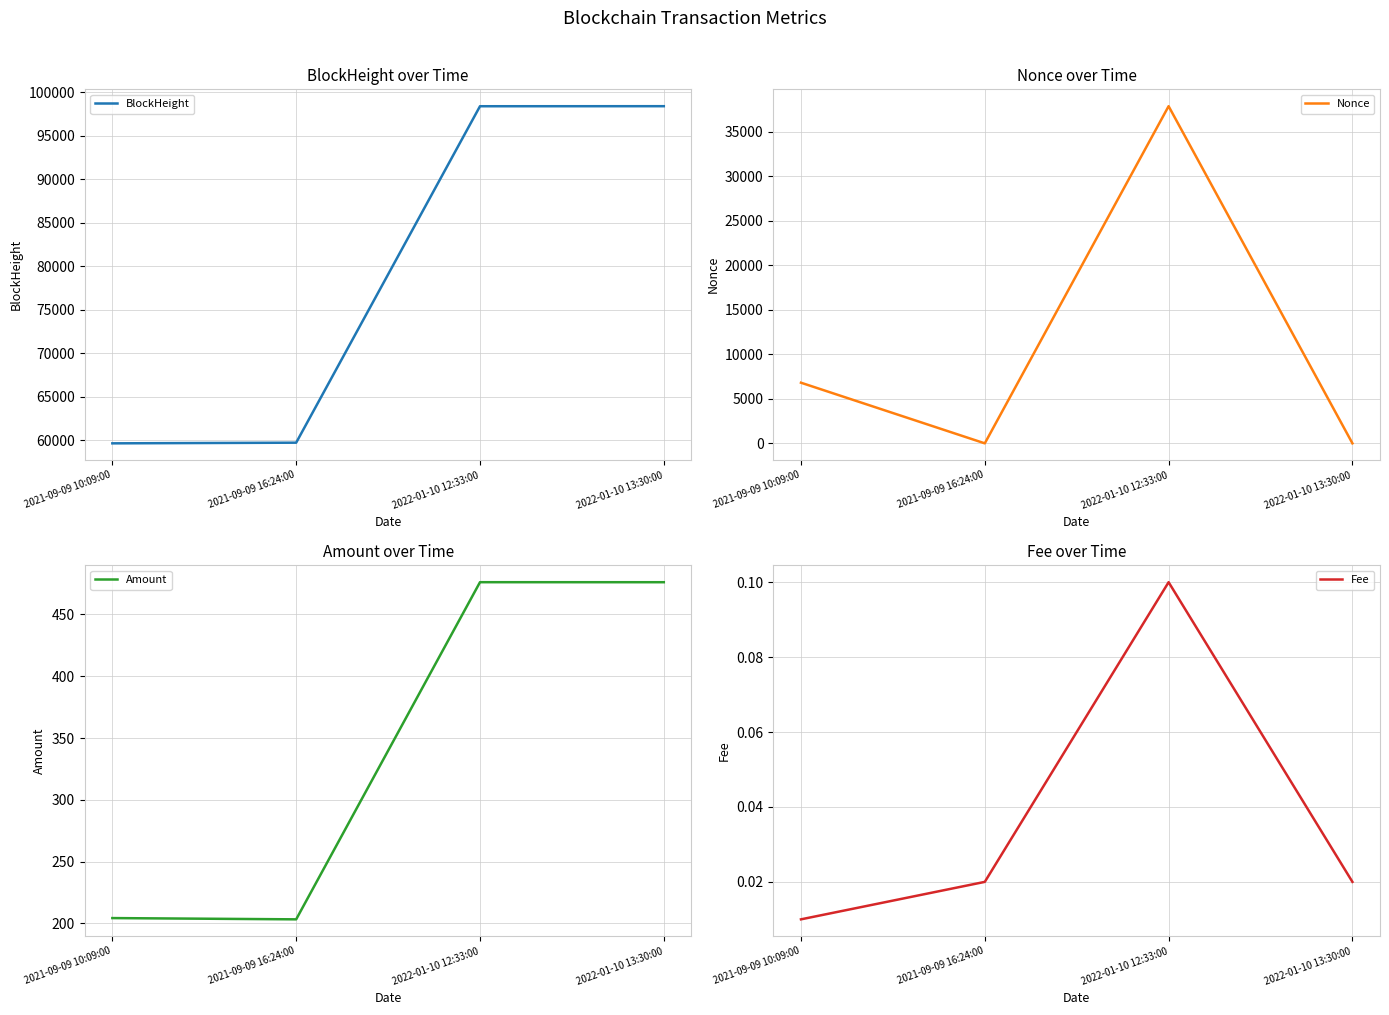

What is the label of the 4th point from the left?

2022-01-10 13:30:00